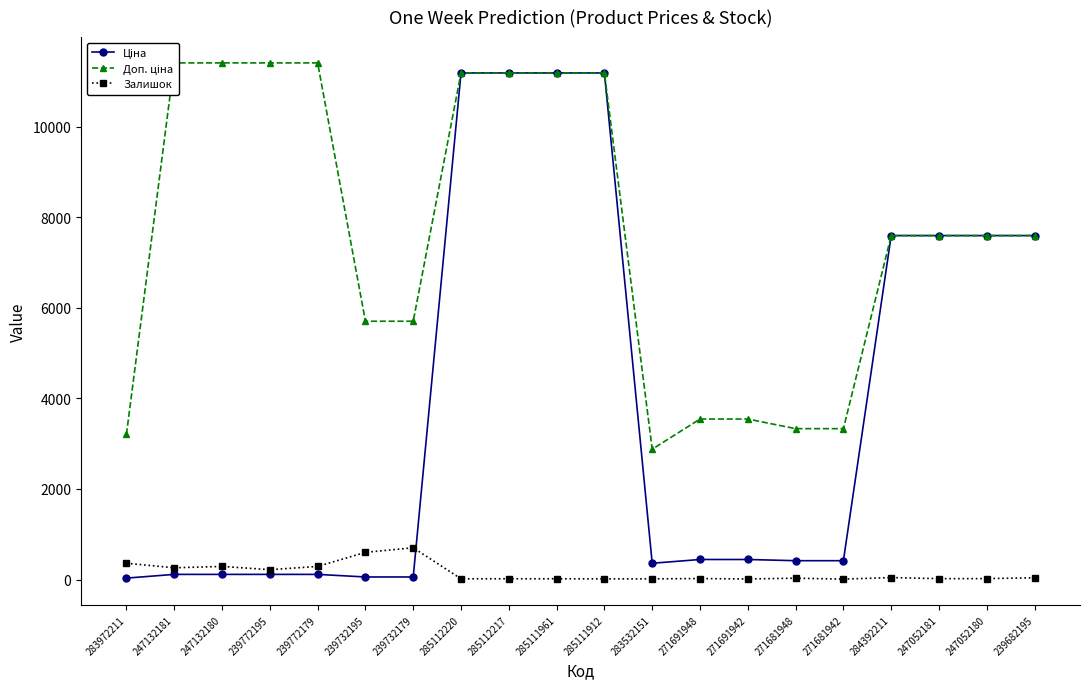

How many data points in Доп. ціна are less than 7596?

8